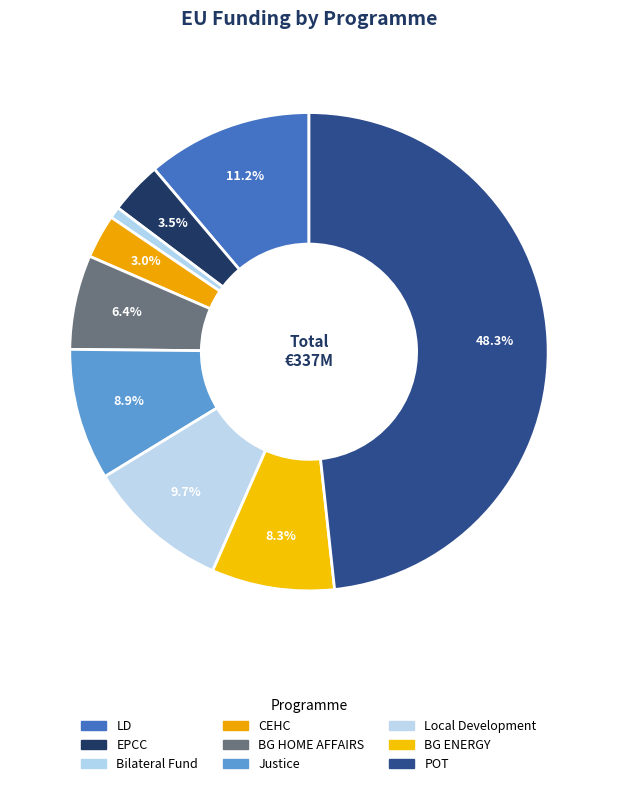

Is it true that CEHC is 3% of the pie?

True